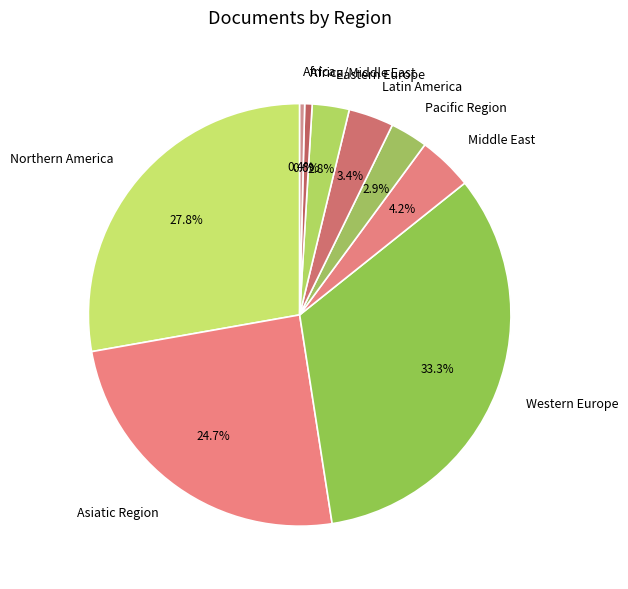

True or false: Asiatic Region accounts for 11% of the total.

False